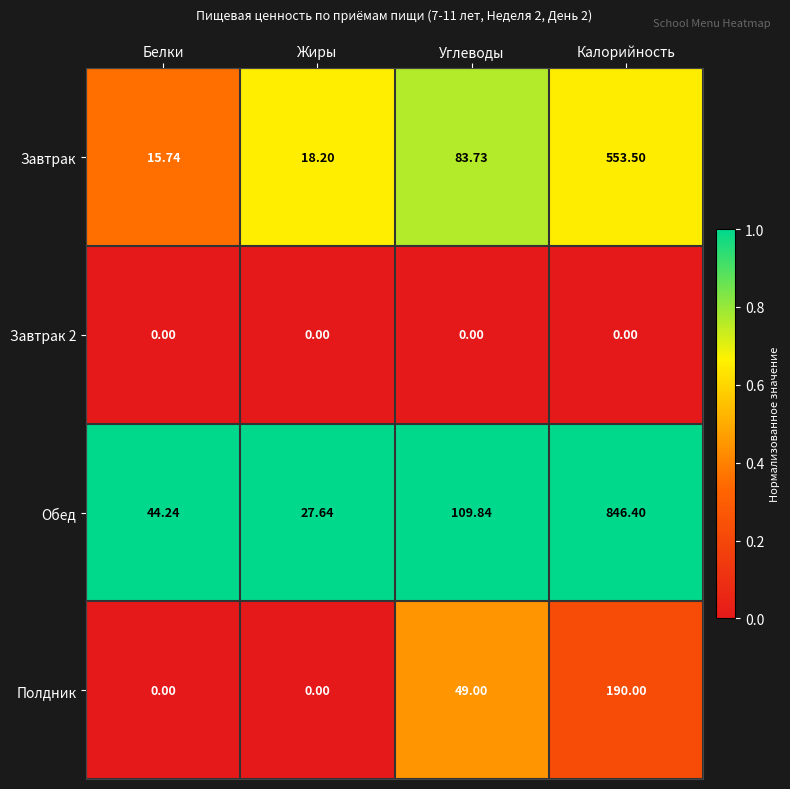

List the series in order of their peak value, highest first.

Обед, Завтрак, Полдник, Завтрак 2